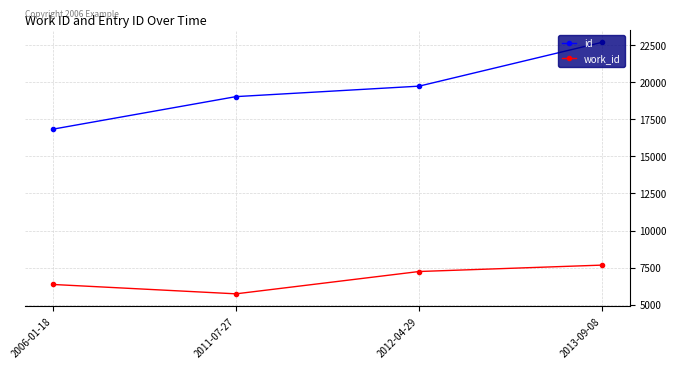

Is the value of work_id at 2013-09-08 greater than the value of id at 2006-01-18?

No